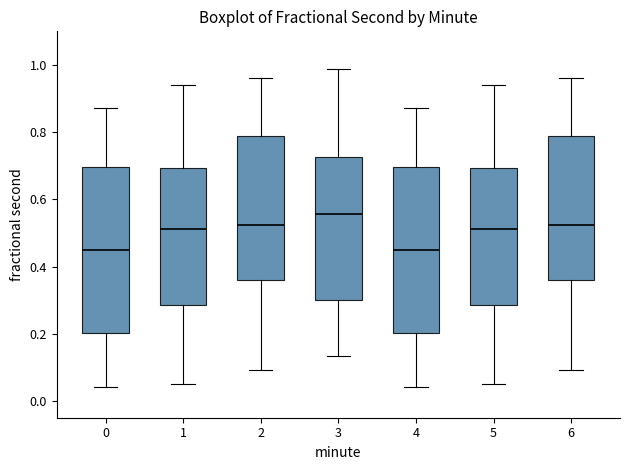

Reading left to right, read every box against the y-axis: the position of its median line, the range the box covers, and the ends of its whiskers. The values are not printed on the chart, so give them approximately, as read against the axis.

0: median 0.44, box 0.20 to 0.70, whiskers 0.04 to 0.88
1: median 0.52, box 0.28 to 0.70, whiskers 0.06 to 0.94
2: median 0.52, box 0.36 to 0.78, whiskers 0.10 to 0.96
3: median 0.56, box 0.30 to 0.72, whiskers 0.14 to 0.98
4: median 0.44, box 0.20 to 0.70, whiskers 0.04 to 0.88
5: median 0.52, box 0.28 to 0.70, whiskers 0.06 to 0.94
6: median 0.52, box 0.36 to 0.78, whiskers 0.10 to 0.96